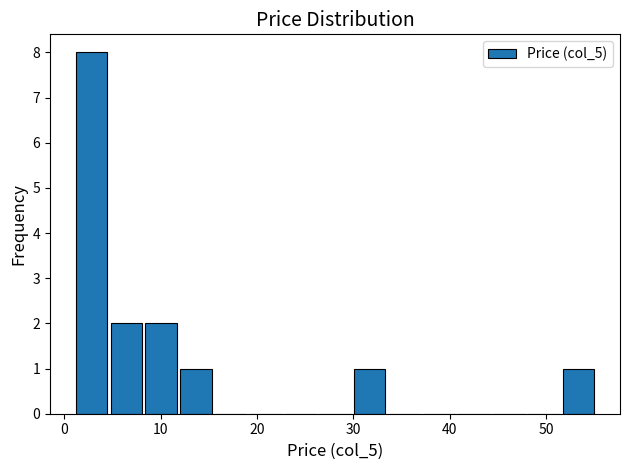

Read against the x-axis, roughly where is the centre of the tallest bar?

3